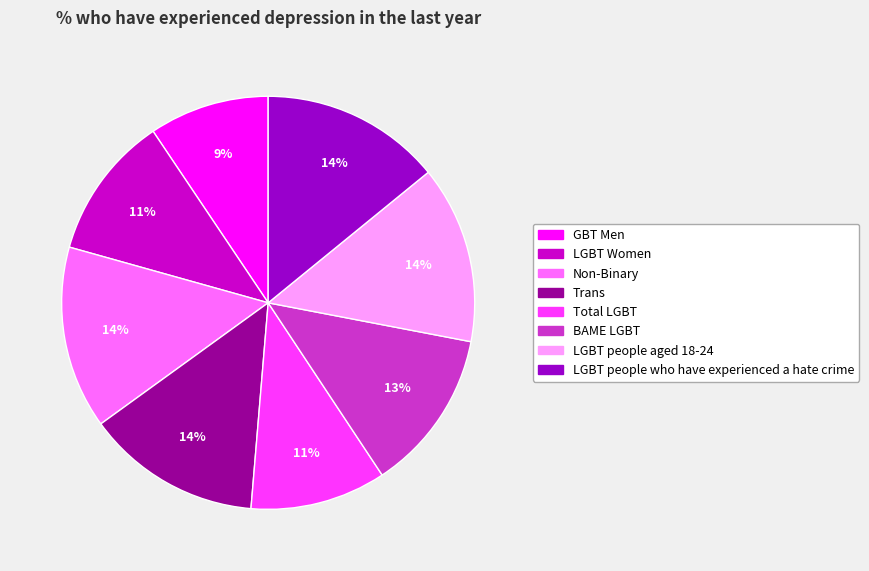

To the nearest percent, what is the difference between the largest and smallest slice percentages?

5%